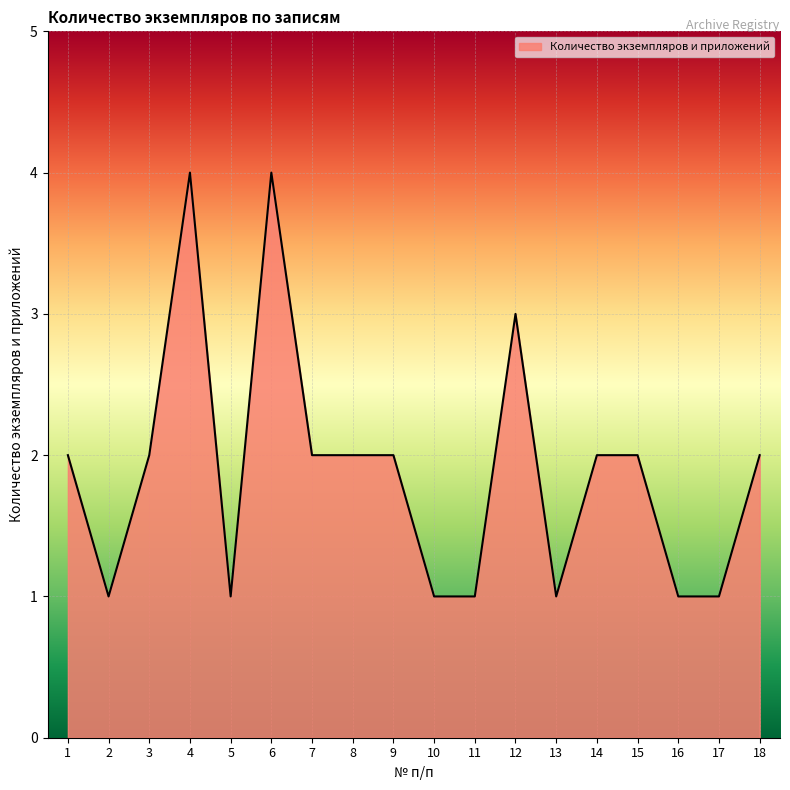

The value at 12 is 3. True or false?

True